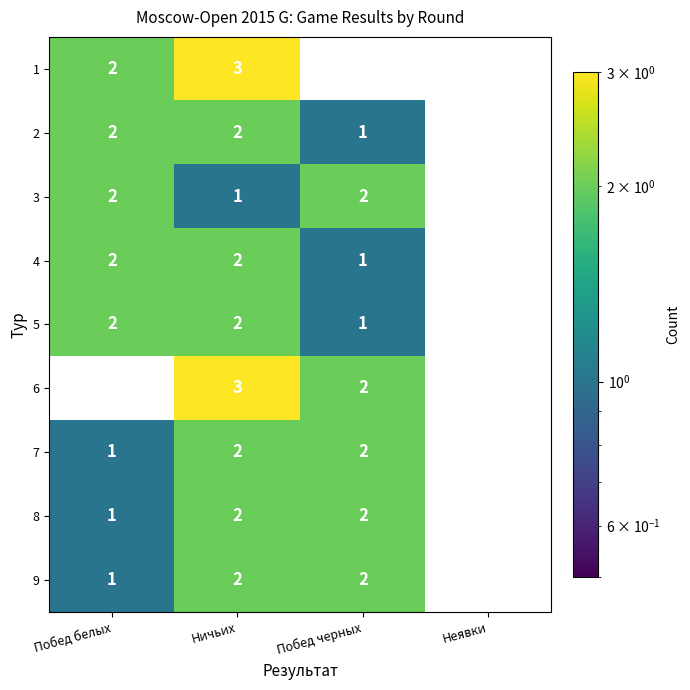

What is the total value across all series at Побед черных?

13